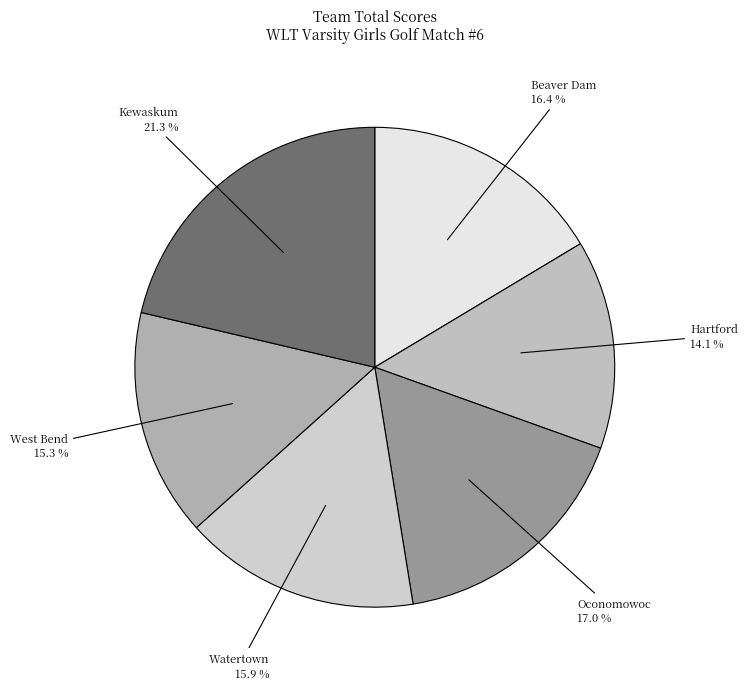

Between West Bend and Kewaskum, which is larger?

Kewaskum